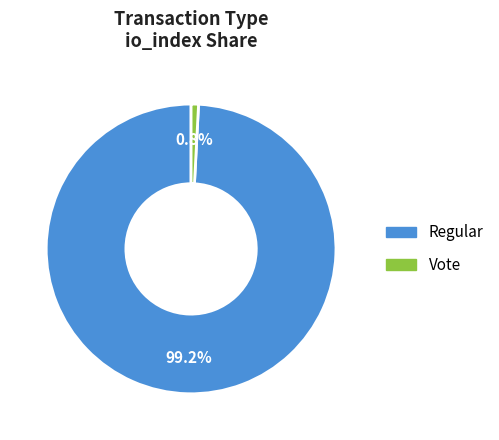

Count the number of slices in the pie.

2